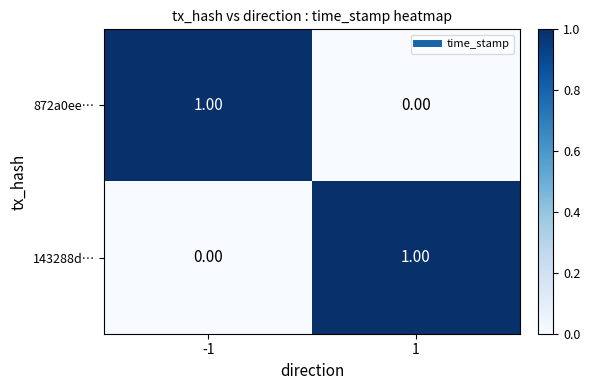

At -1, list the series in order from smallest to largest.

143288d…, 872a0ee…